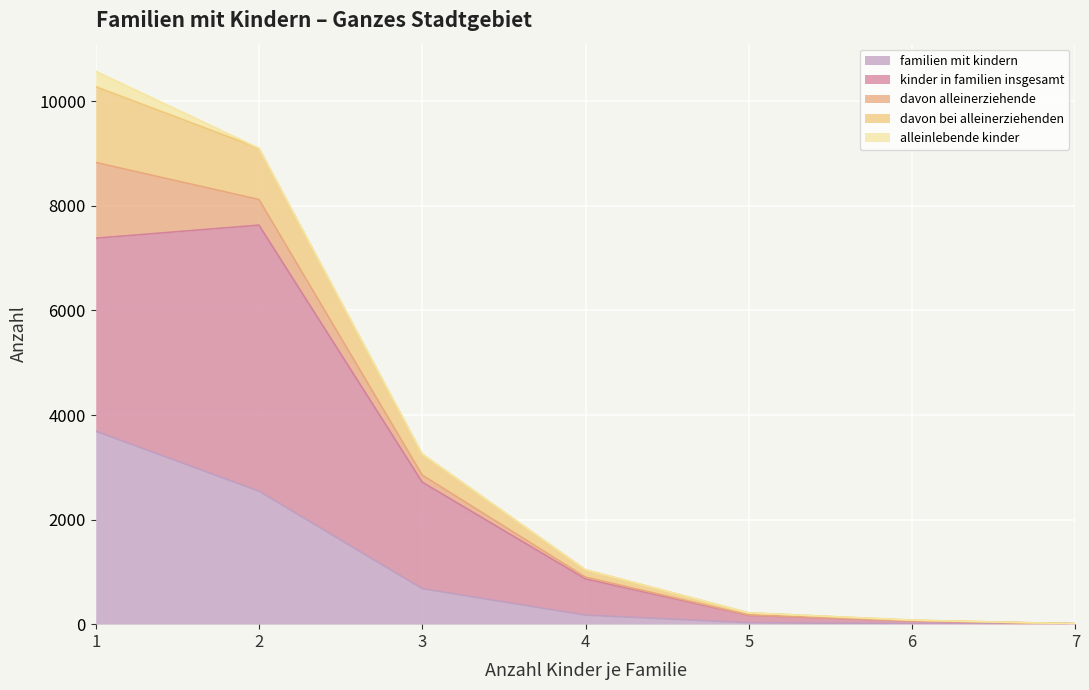

What are all the series names shown in the legend?

familien mit kindern, kinder in familien insgesamt, davon alleinerziehende, davon bei alleinerziehenden, alleinlebende kinder